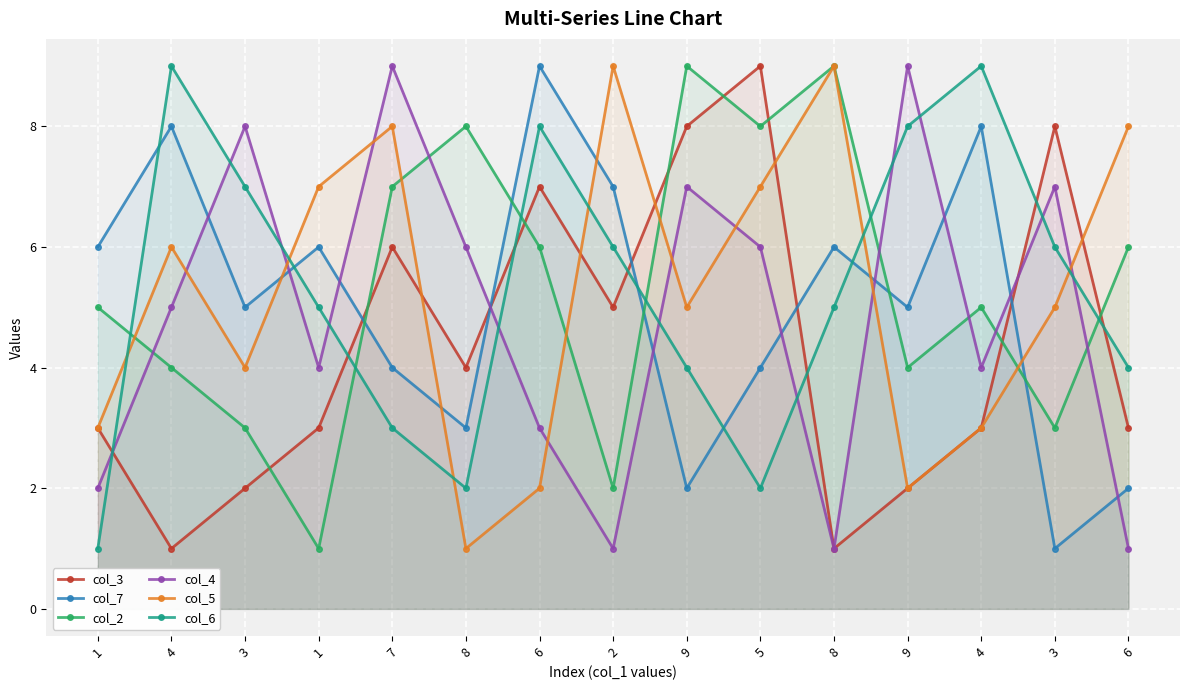

Does the chart display data point markers on the line(s)?

Yes